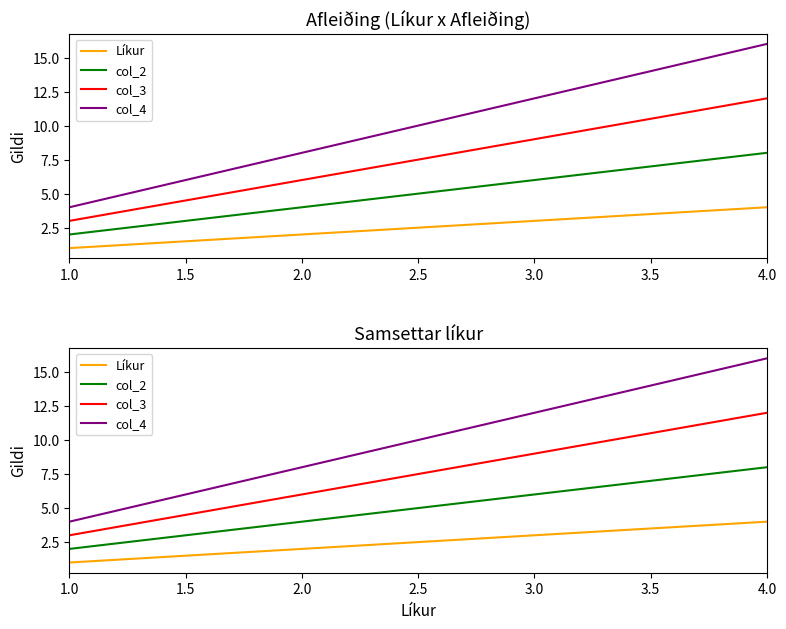

What is the label of the 3rd point from the left?

3.0